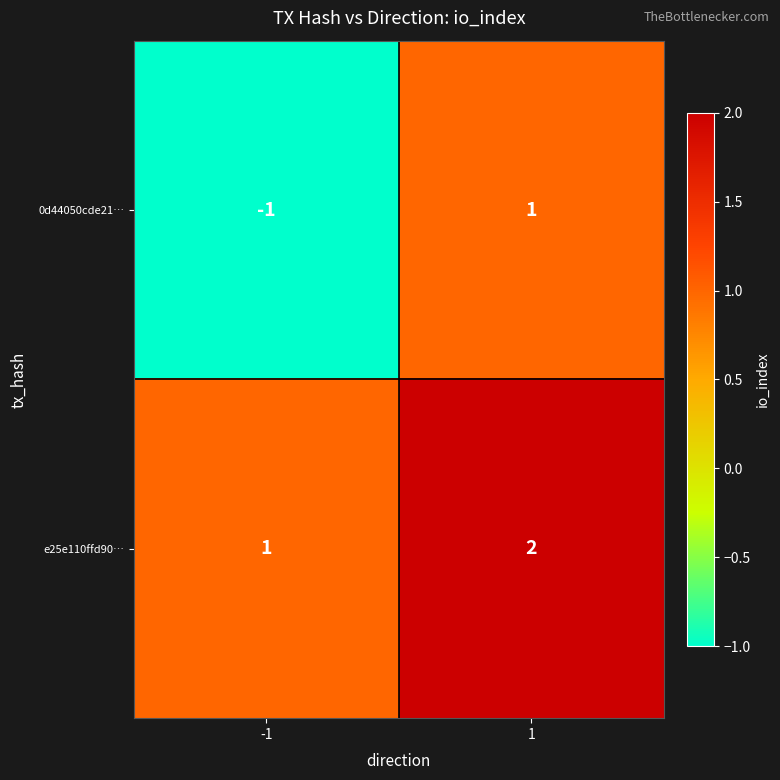

List the series in order of their peak value, highest first.

e25e110ffd90…, 0d44050cde21…